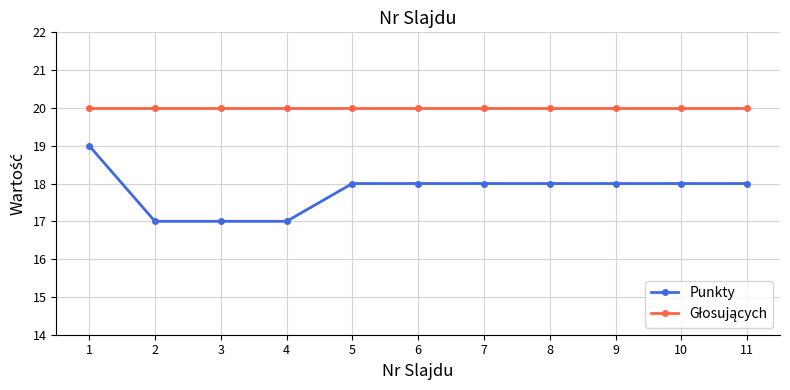

Is it true that Punkty equals 24 at 6?

False